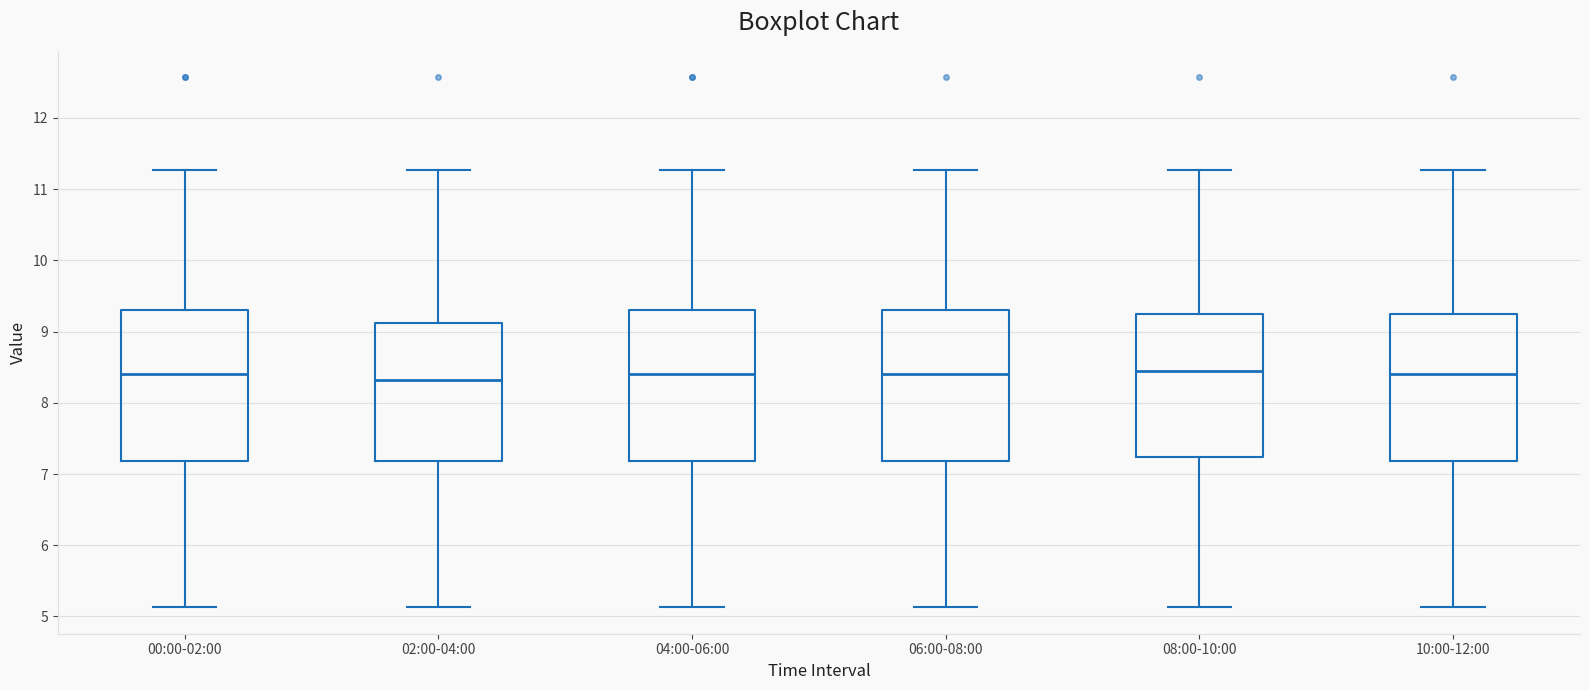

Where does the median line of the box for 04:00-06:00 sit on the y-axis? The values are not printed on the chart, so give them approximately, as read against the axis.

8.4